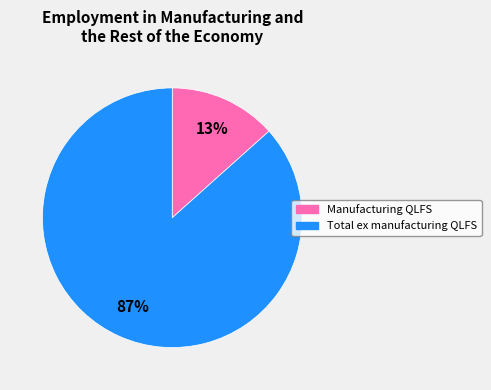

To the nearest percent, what is the average slice percentage?

50%